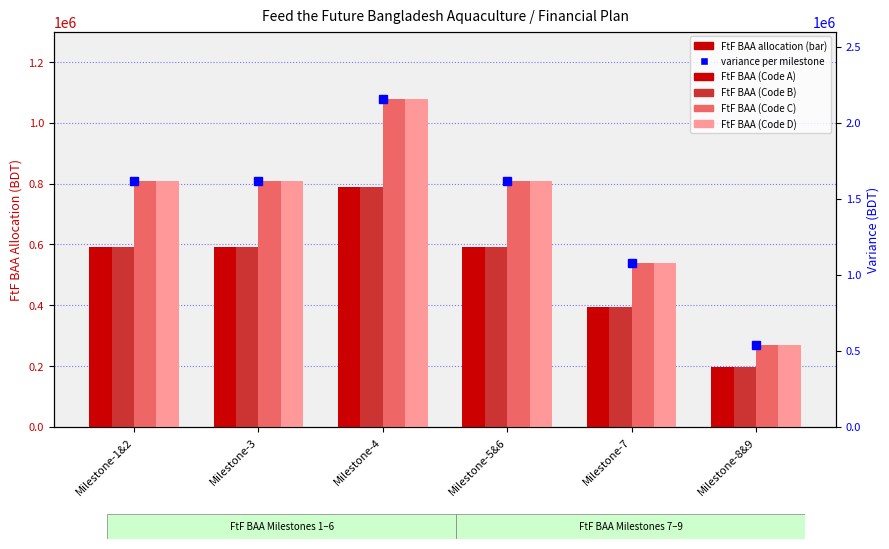

Reading left to right, extract all data points from this chart.

FtF BAA (Code A): 592500	592500	790000	592500	395000	197500
FtF BAA (Code B): 592500	592500	790000	592500	395000	197500
FtF BAA (Code C): 810000	810000	1080000	810000	540000	270000
FtF BAA (Code D): 810000	810000	1080000	810000	540000	270000
Variance: 1620000	1620000	2160000	1620000	1080000	540000